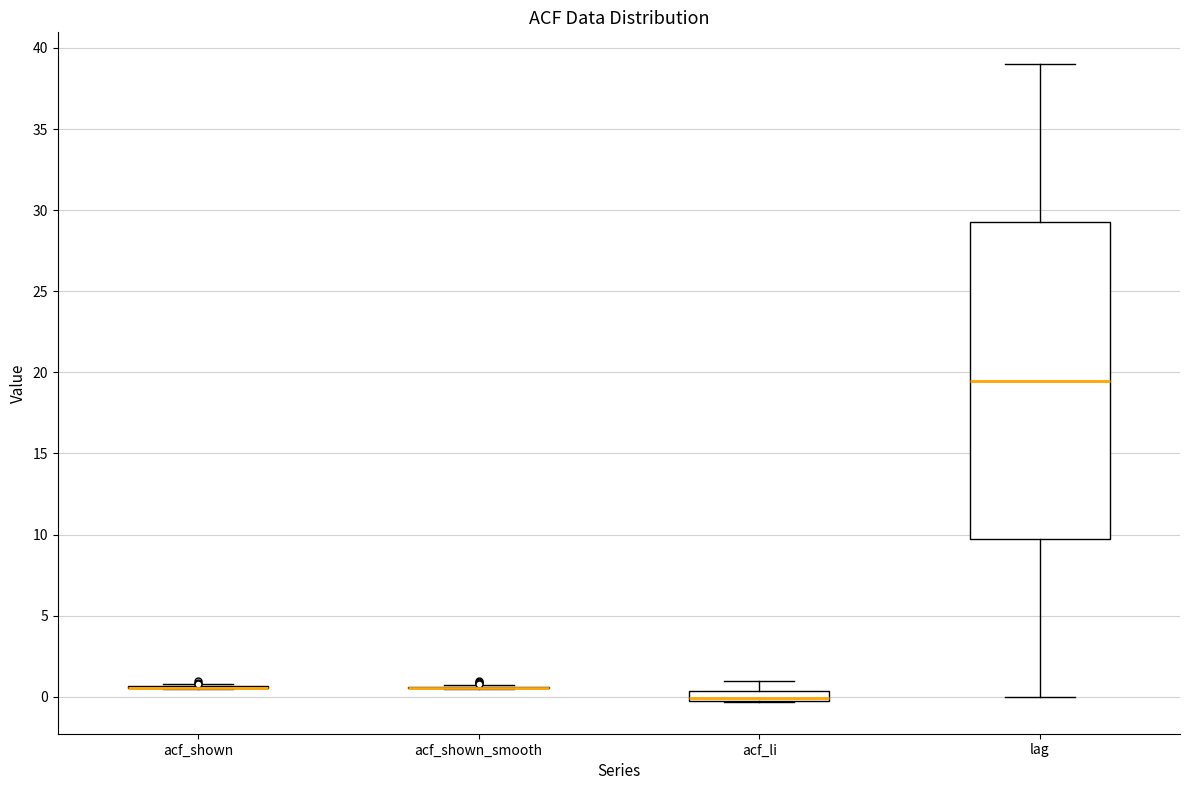

Where is the upper edge of the box for acf_li on the y-axis? The values are not printed on the chart, so give them approximately, as read against the axis.

0.5